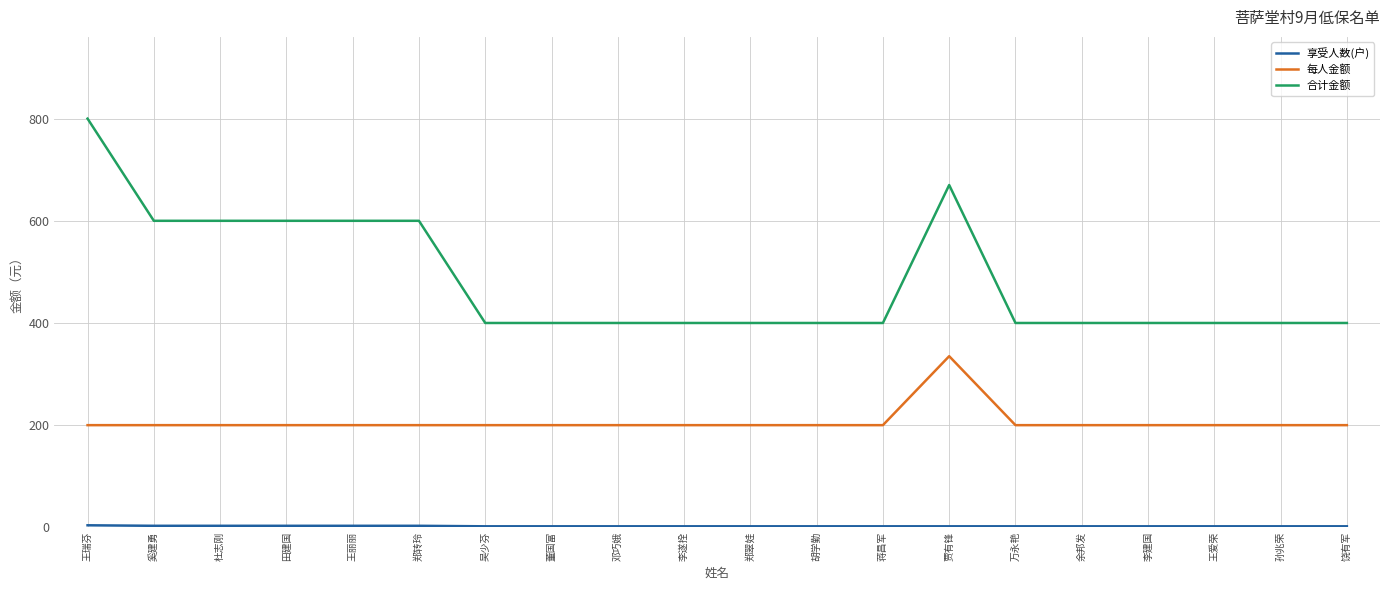

What is the average value of the 每人金额 series?

207